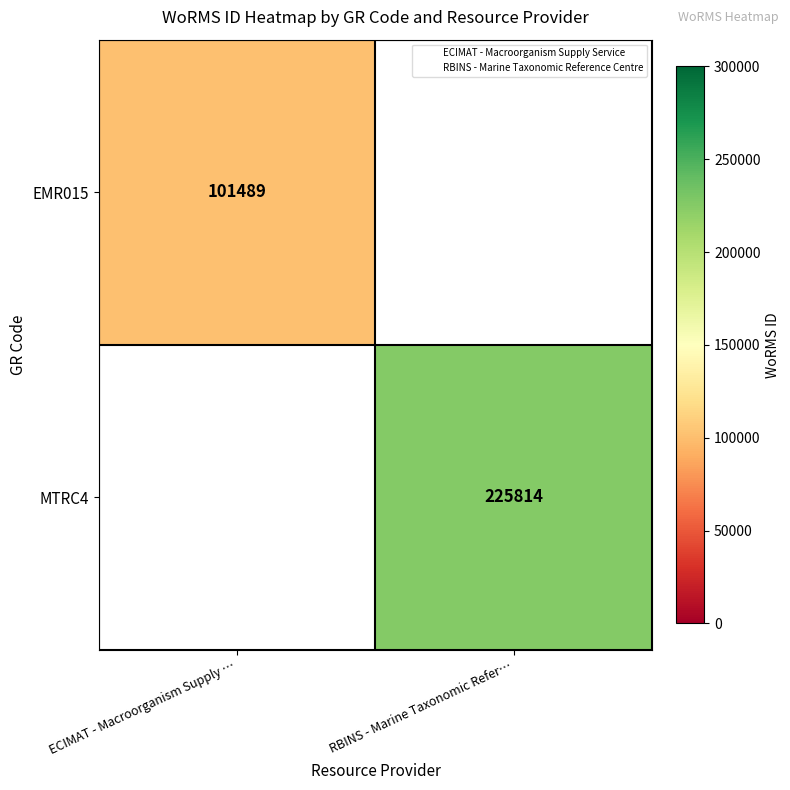

The MTRC4 series shows 361510 at RBINS - Marine Taxonomic Refer…. True or false?

False